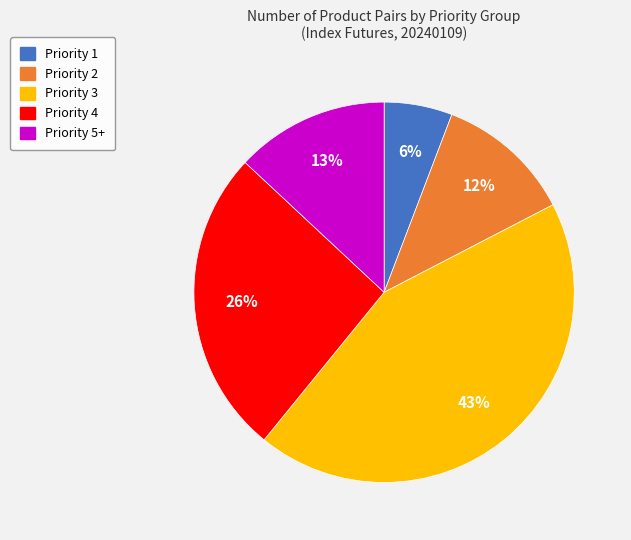

Rank the categories by value from lowest to highest.

Priority 1, Priority 2, Priority 5+, Priority 4, Priority 3